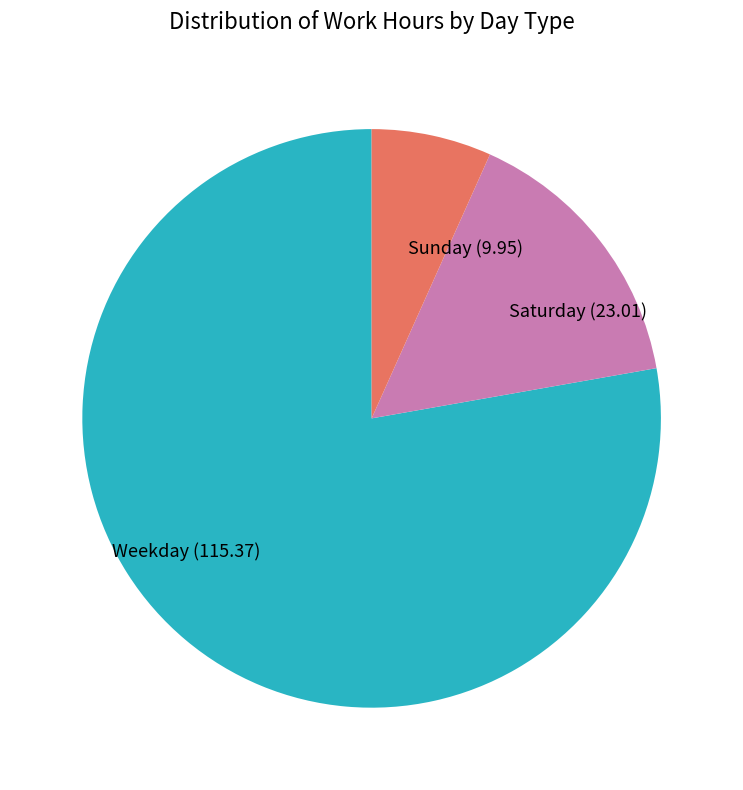

The Sunday (9.95) slice represents 7% of the pie. True or false?

True